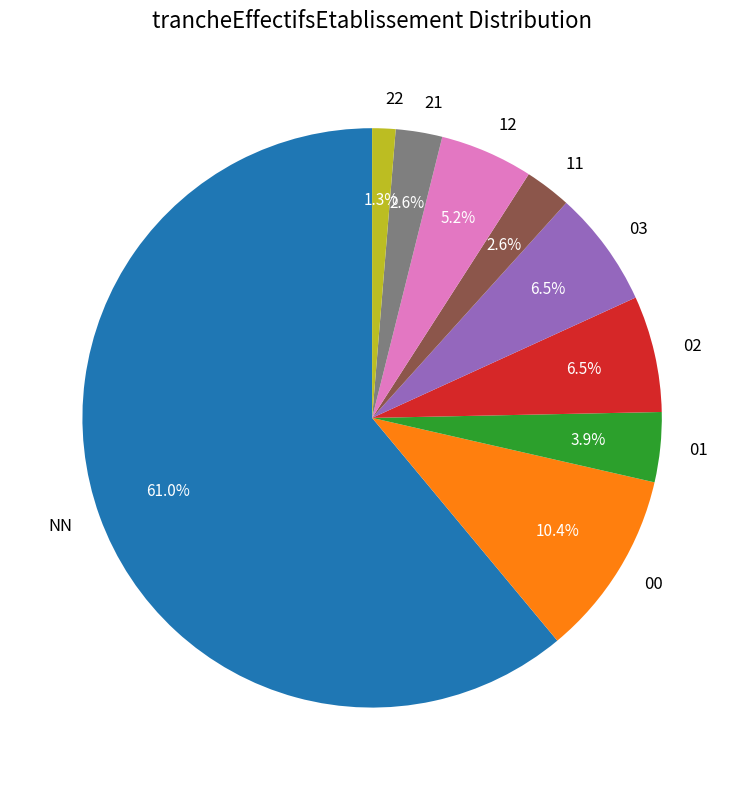

To the nearest percent, what portion does 21 represent?

3%